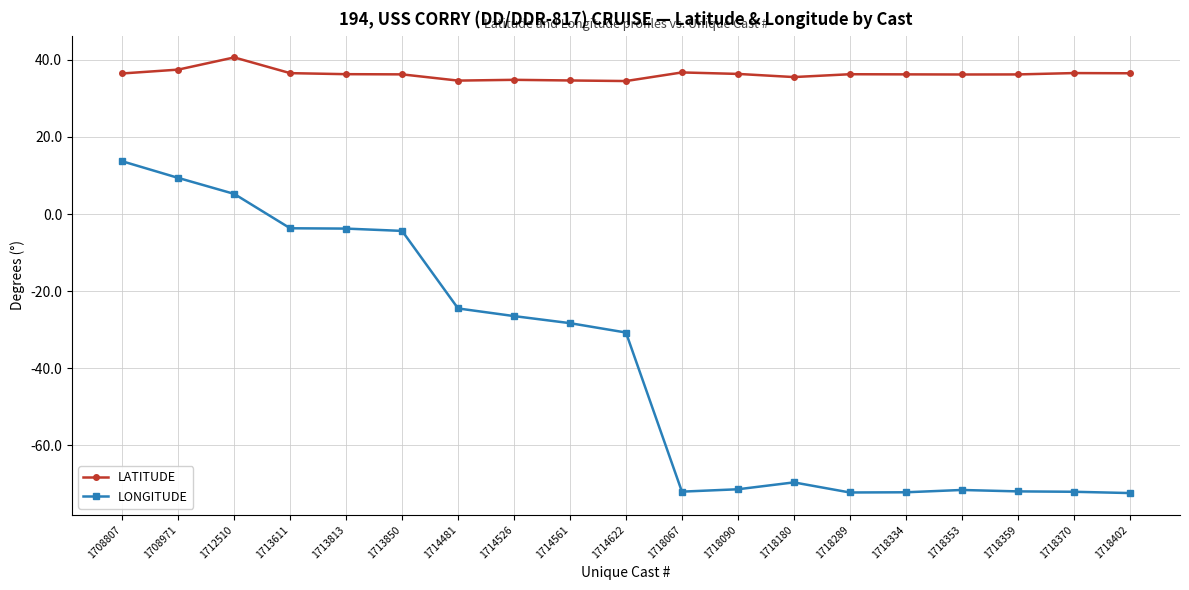

What value does the LONGITUDE series have at 1718334?

-72.2